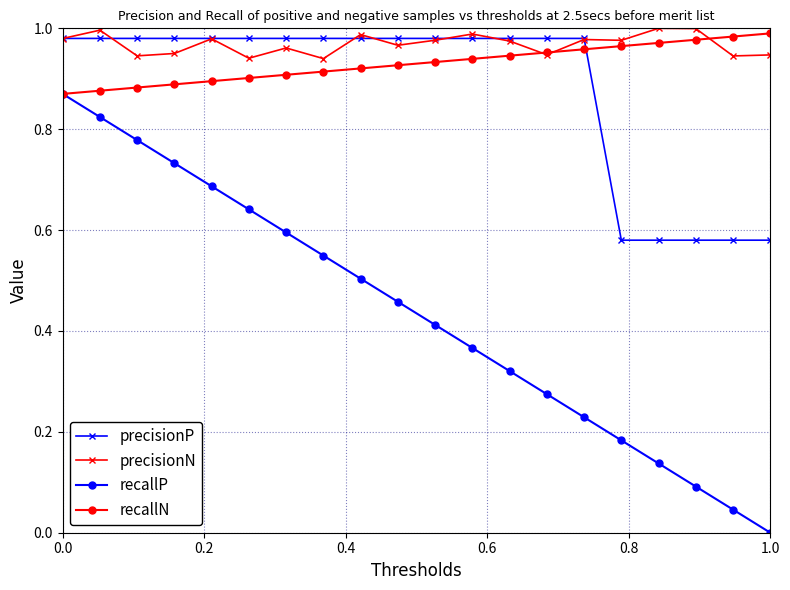

After their last crossing, which series has the higher values: recallN or precisionP?

recallN